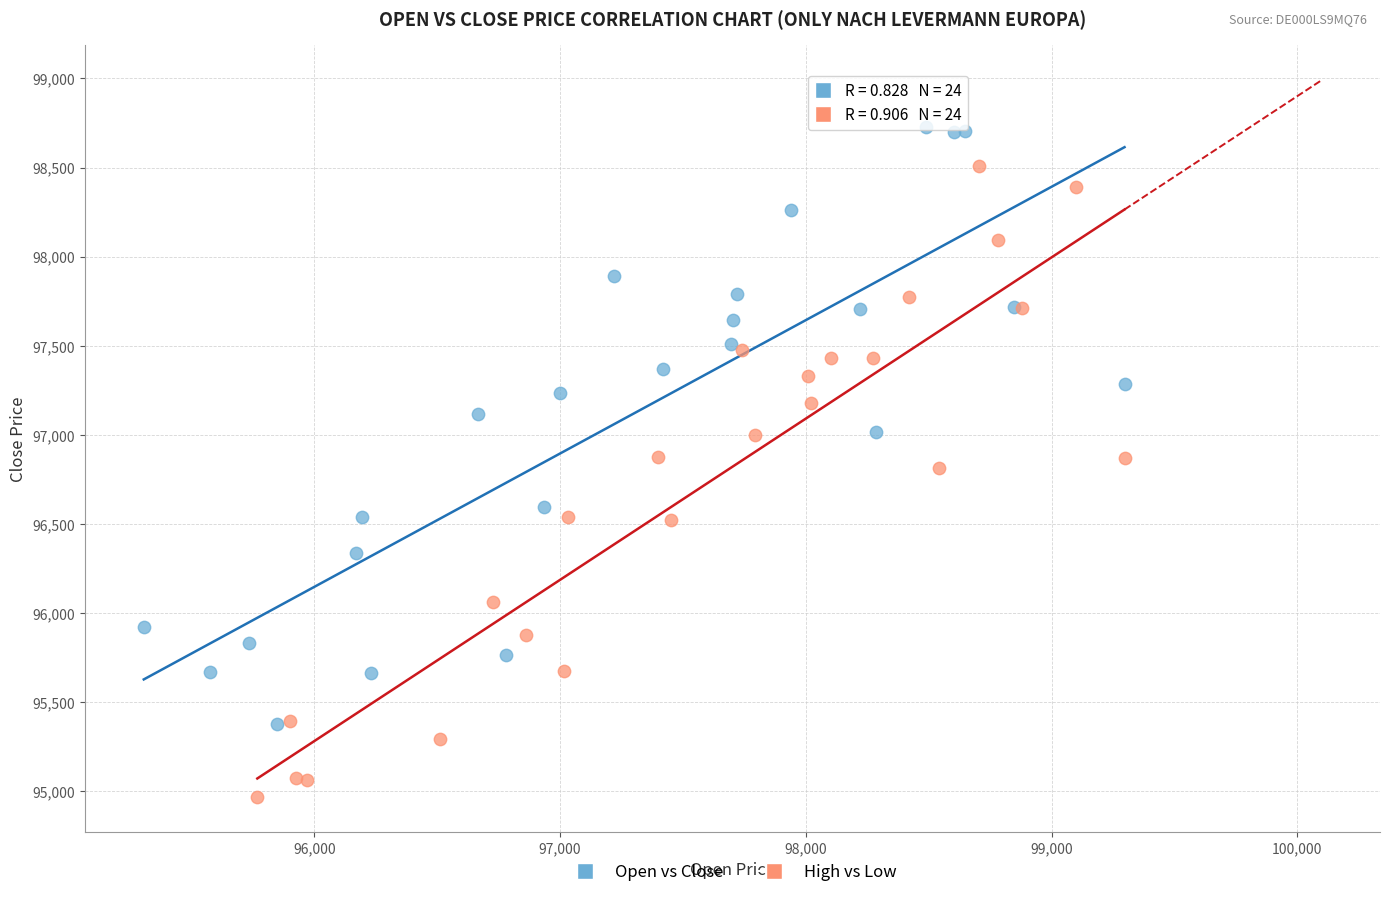

Which series reaches the minimum Y coordinate?

High vs Low